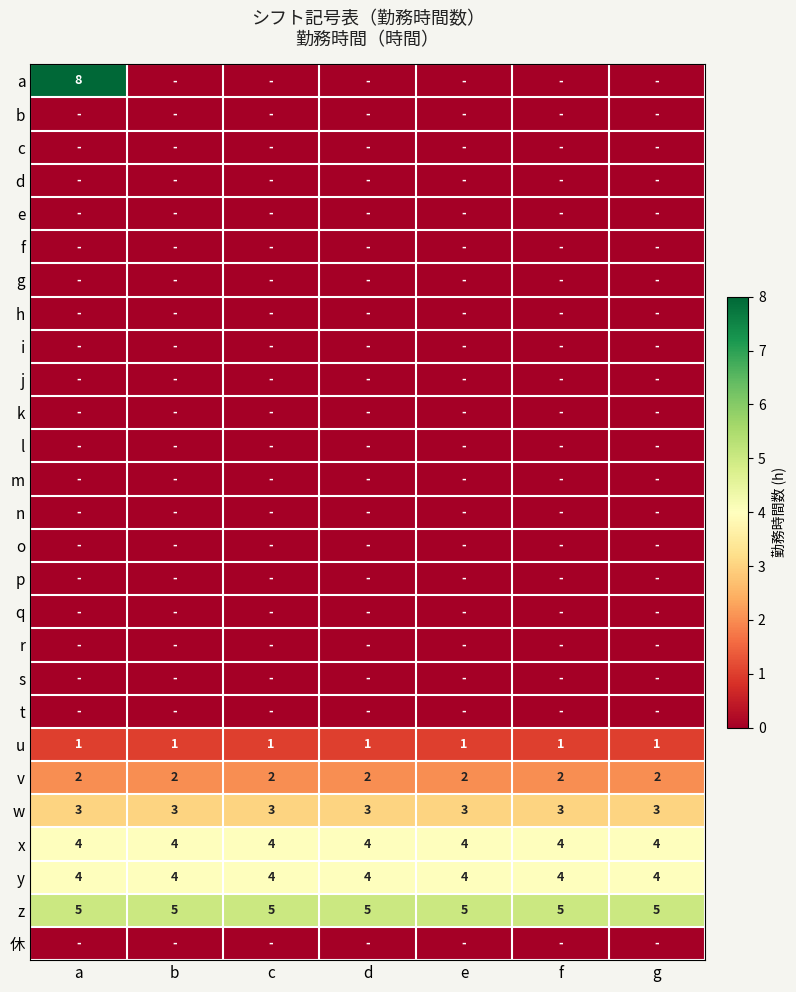

Is it true that x equals 1 at a?

False